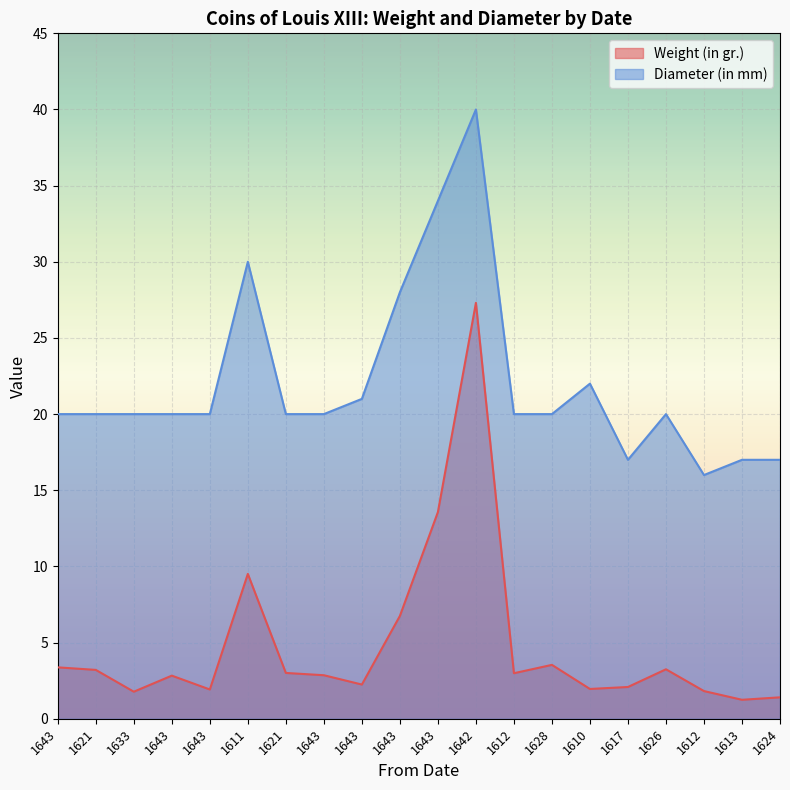

What value does the Weight (in gr.) series have at 1643?

2.9